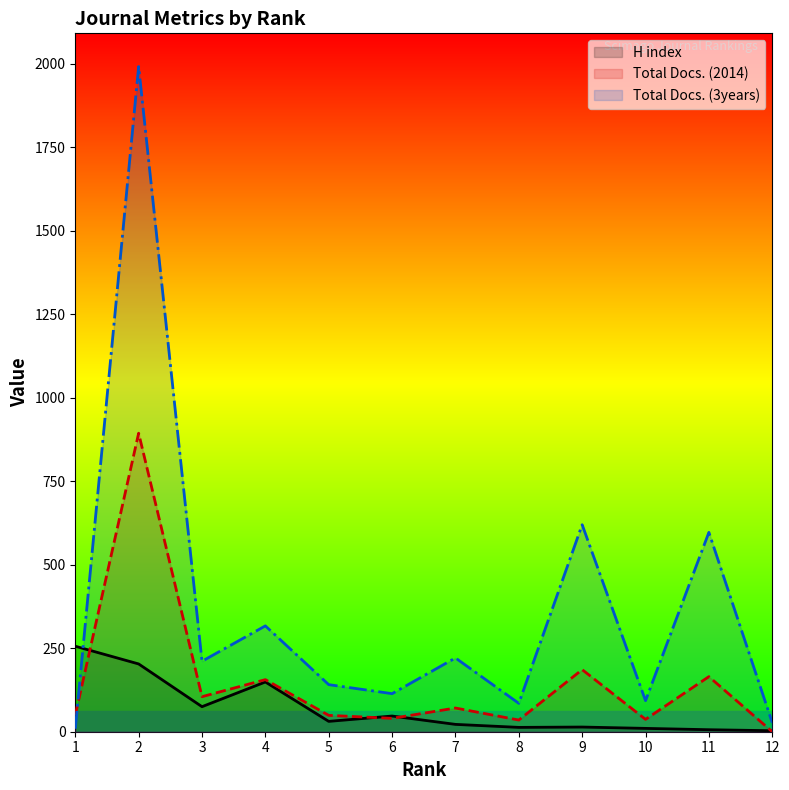

Where do Total Docs. (3years) and H index first cross each other?

1 and 2